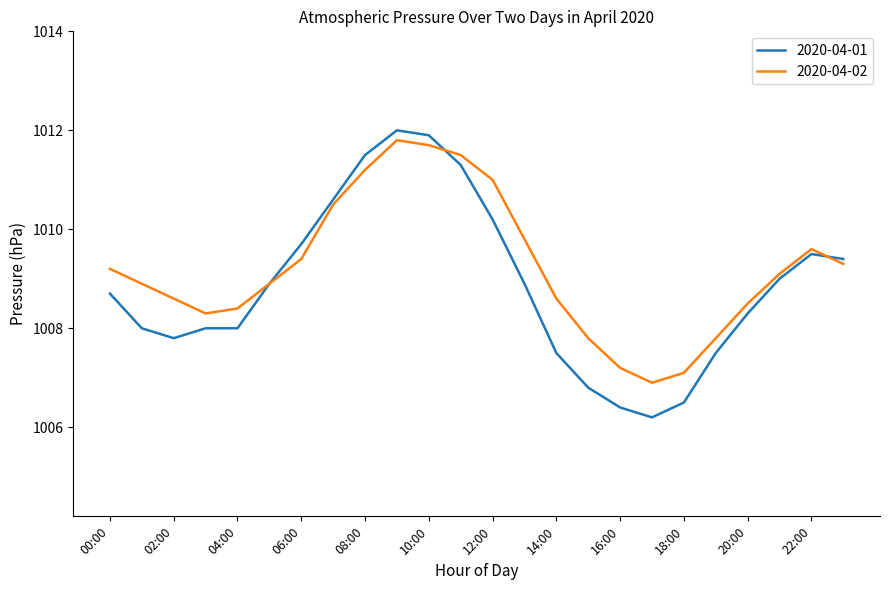

Which series has the widest spread of values?

2020-04-01